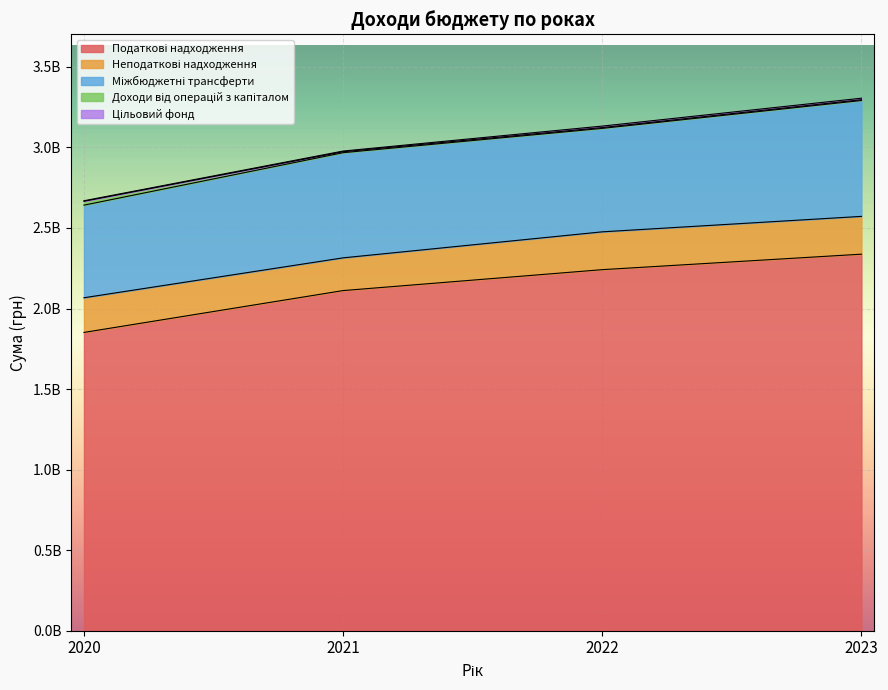

Is it true that Цільовий фонд equals 2269735.8 at 2022?

False